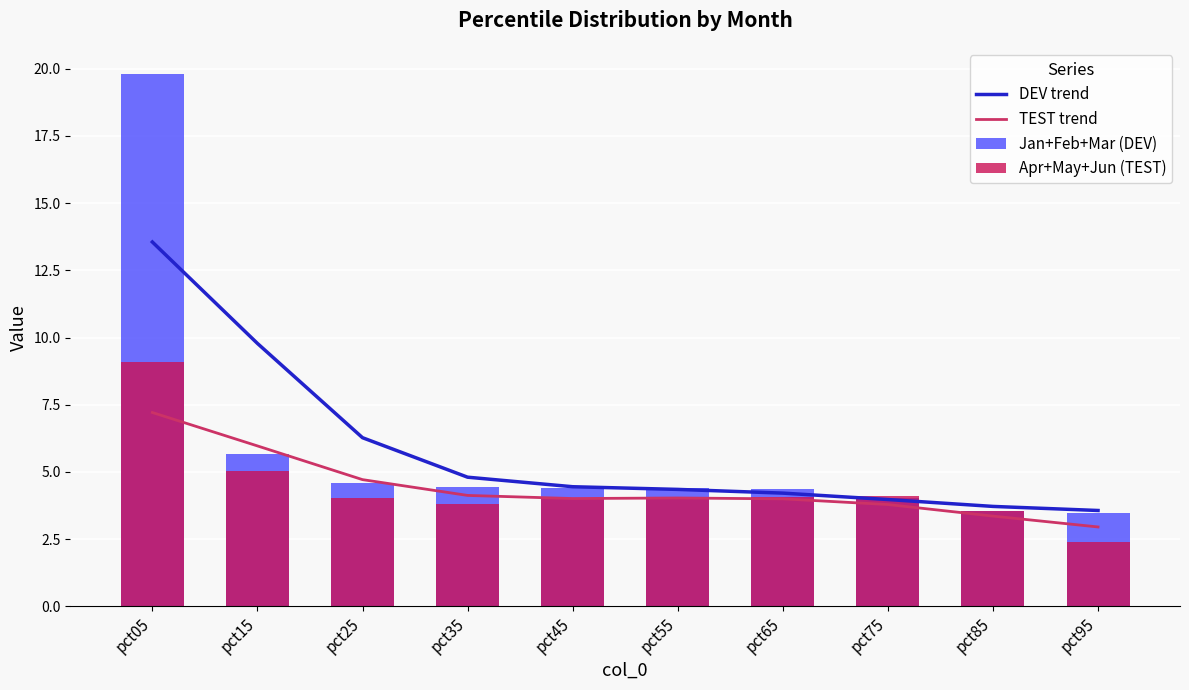

How many groups of bars are there?

10